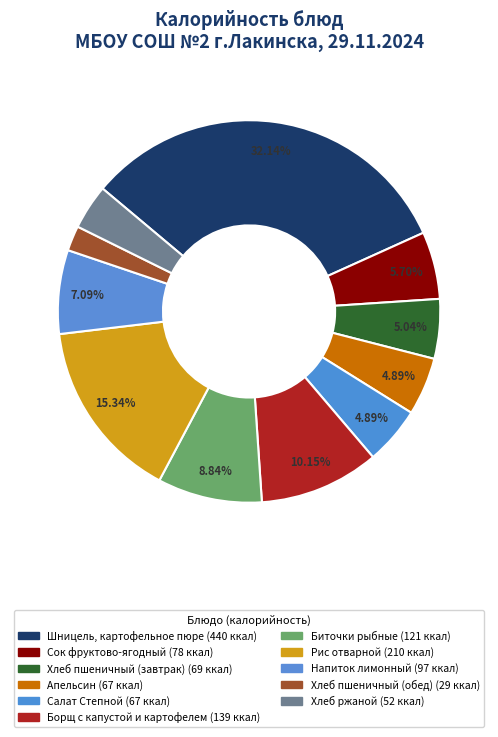

Count the number of slices in the pie.

11